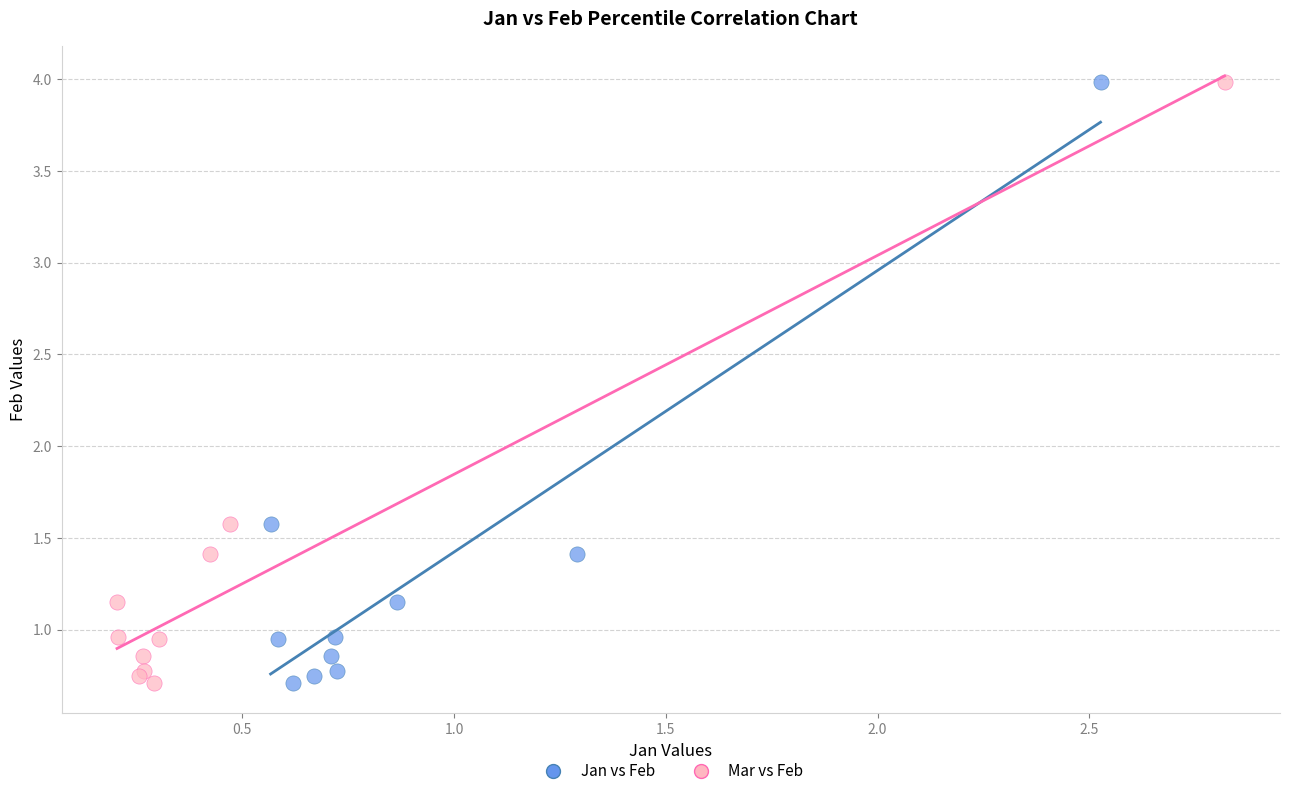

What are all the series names shown in the legend?

Jan vs Feb, Mar vs Feb